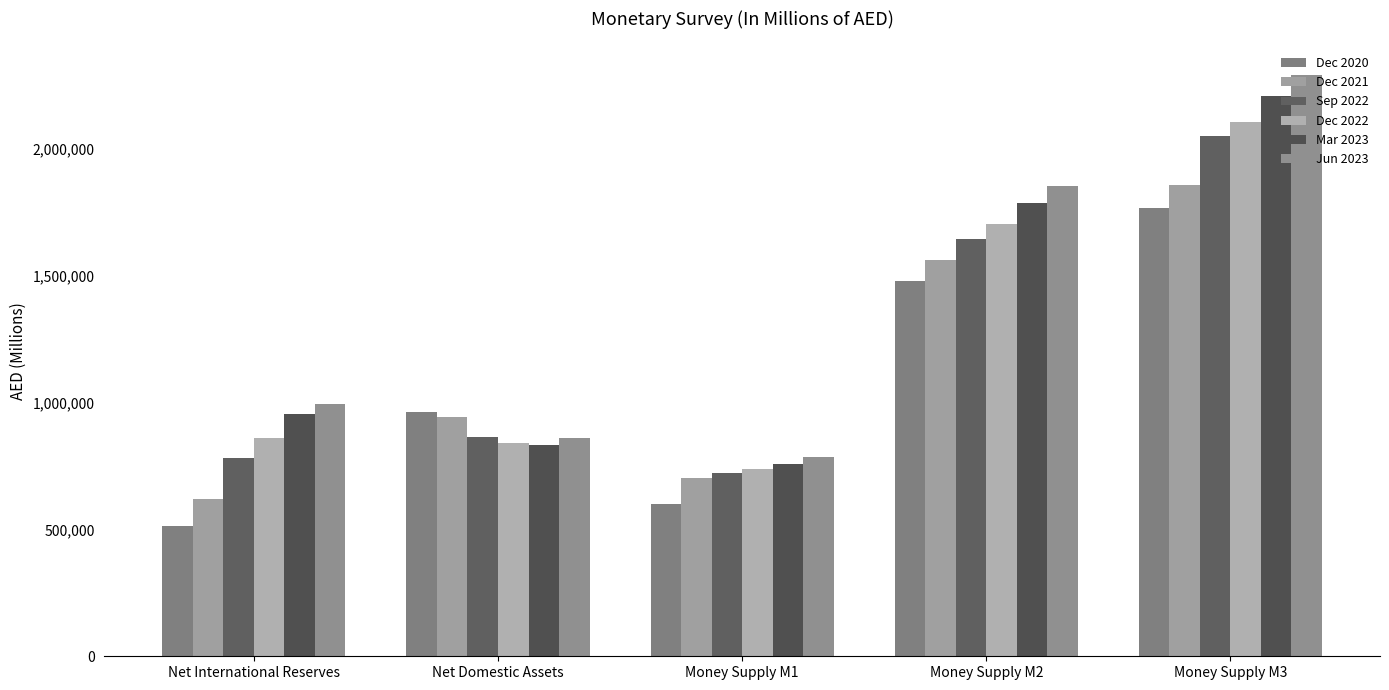

List the labels in order of Jun 2023 value, smallest first.

Money Supply M1, Net Domestic Assets, Net International Reserves, Money Supply M2, Money Supply M3